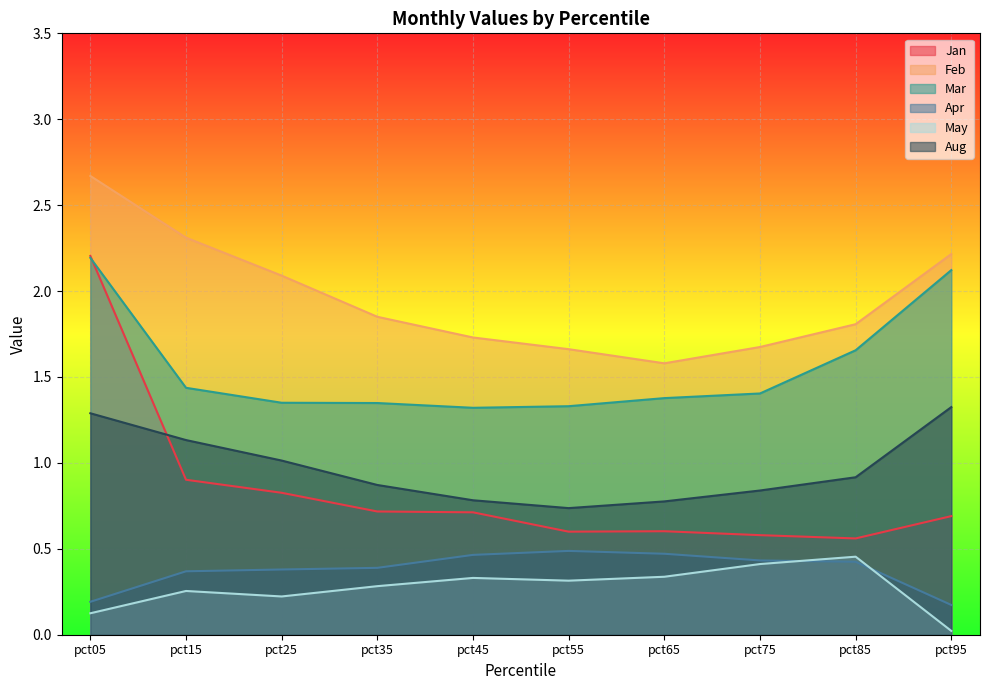

Between pct85 and pct15, which is larger?

pct15